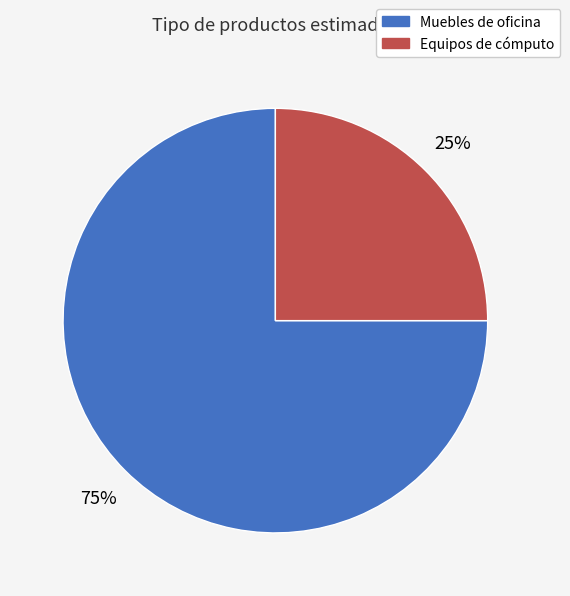

Is there any slice that represents more than half of the pie?

Yes